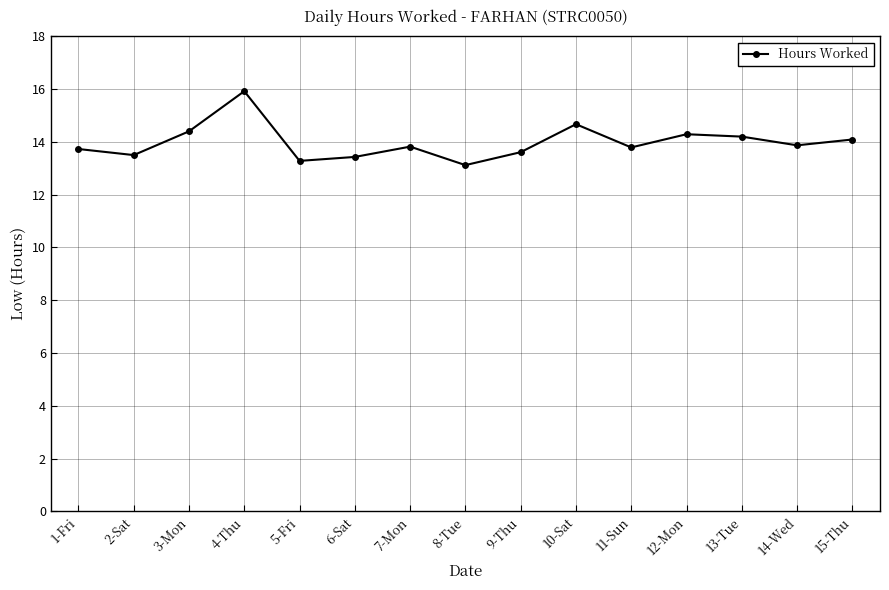

Which label corresponds to the smallest value in the chart?

8-Tue